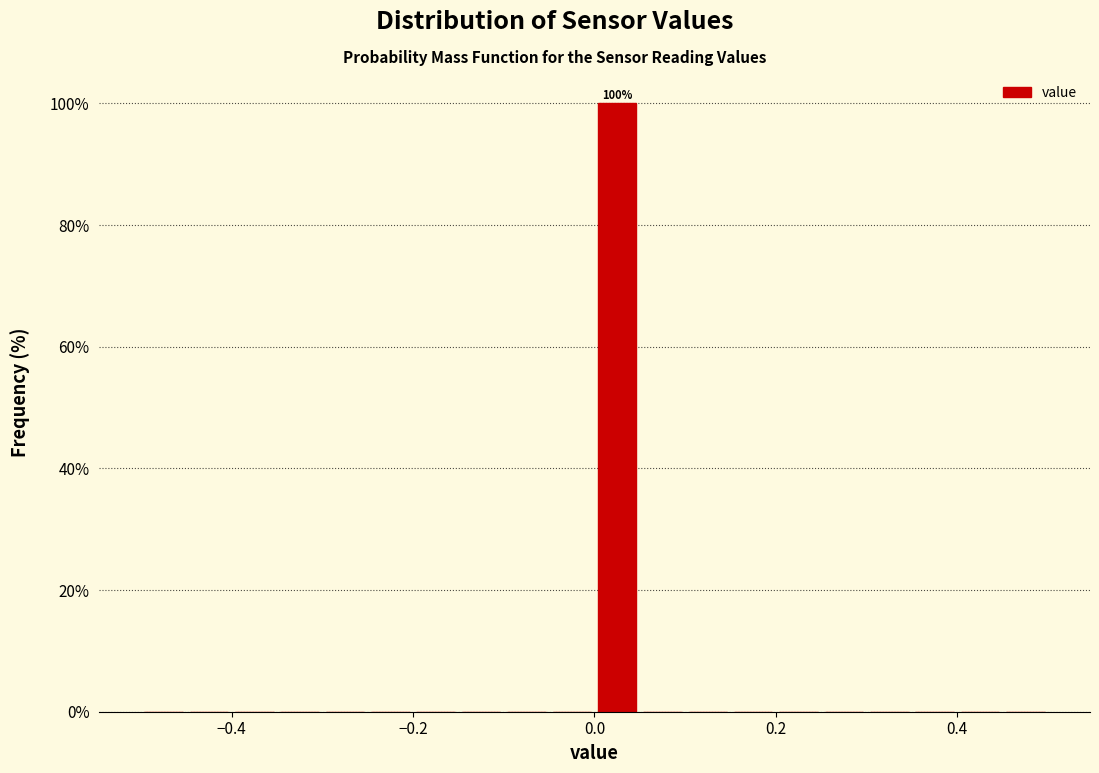

Around what value on the x-axis is the tallest bar? Give the approximate position of its centre, as read against the axis.

0.02